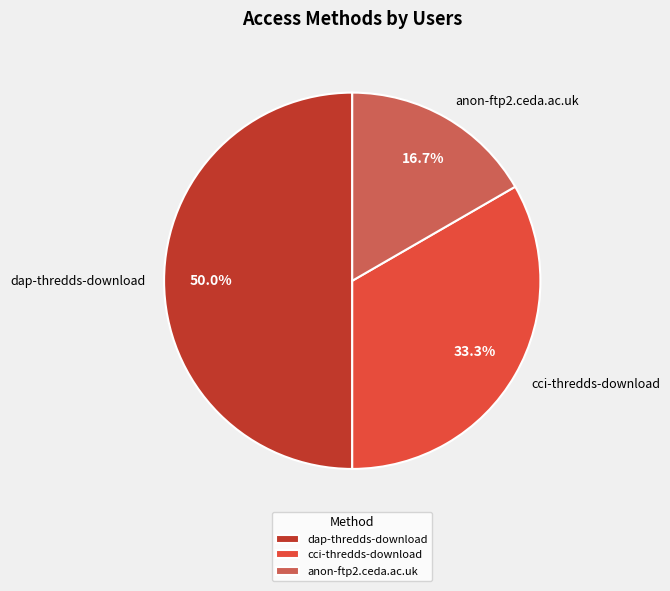

Count the number of slices in the pie.

3